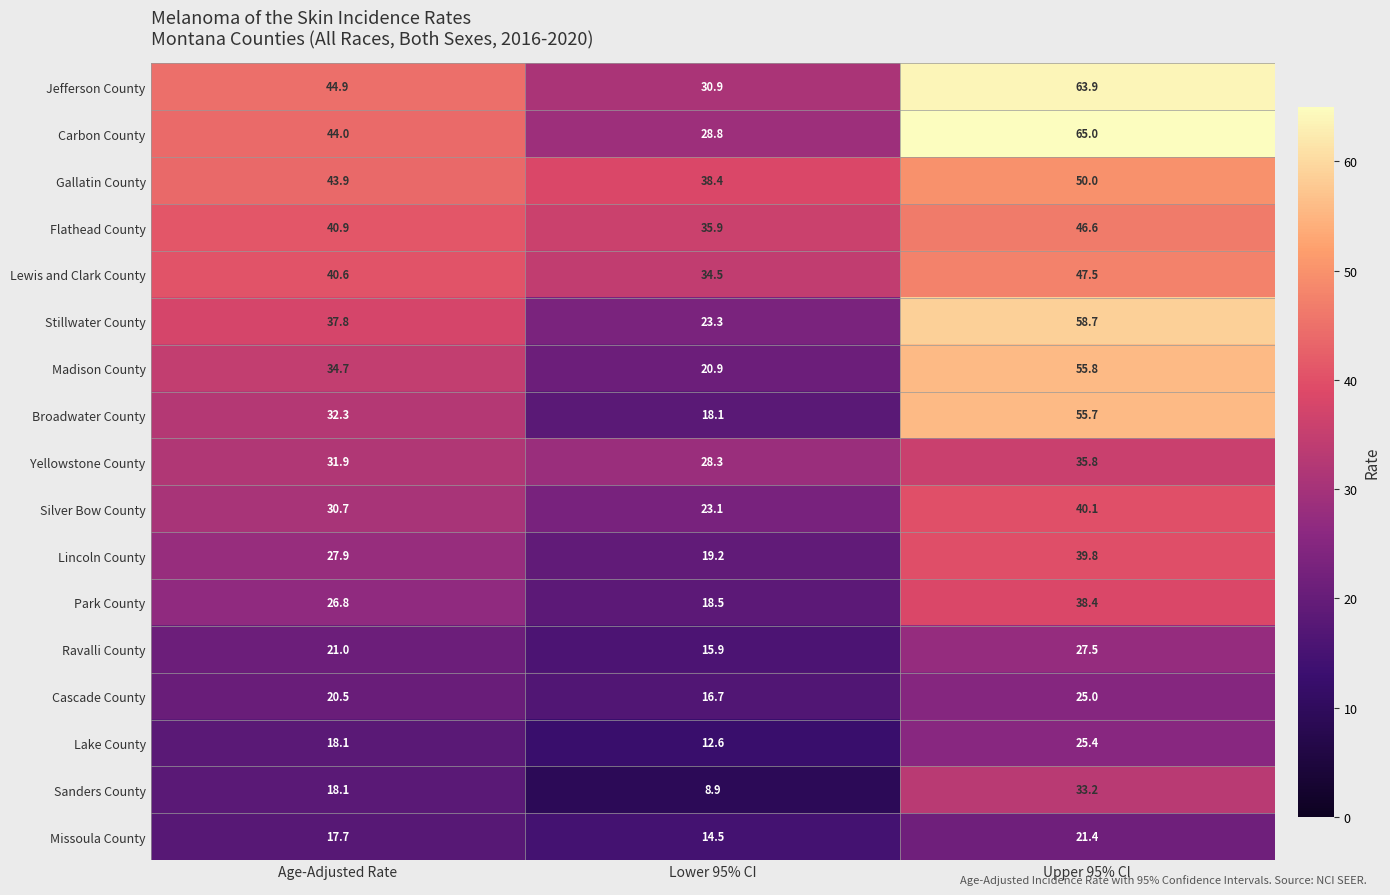

What is the total value across all series at Upper 95% CI?

729.8